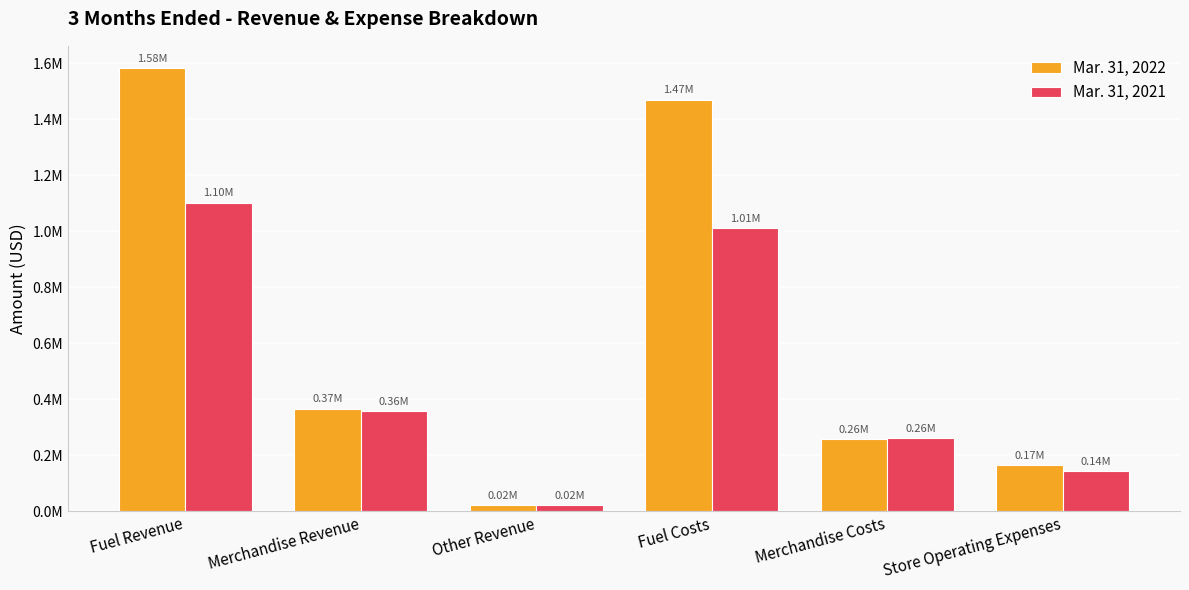

What are all the series names shown in the legend?

Mar. 31, 2022, Mar. 31, 2021